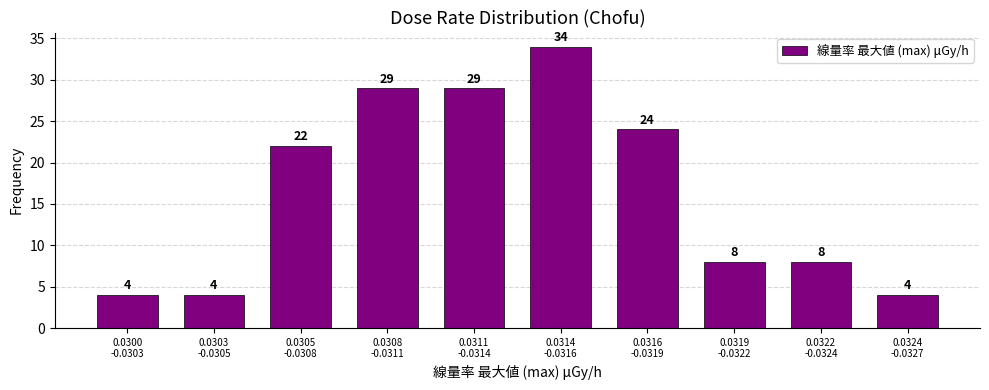

Reading left to right, list all the values displayed in this chart.

4	4	22	29	29	34	24	8	8	4